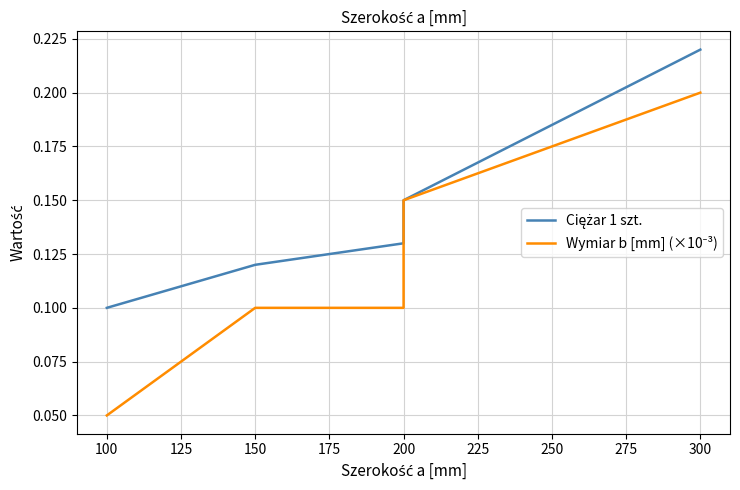

What is the sum of all Ciężar 1 szt. values?

0.7